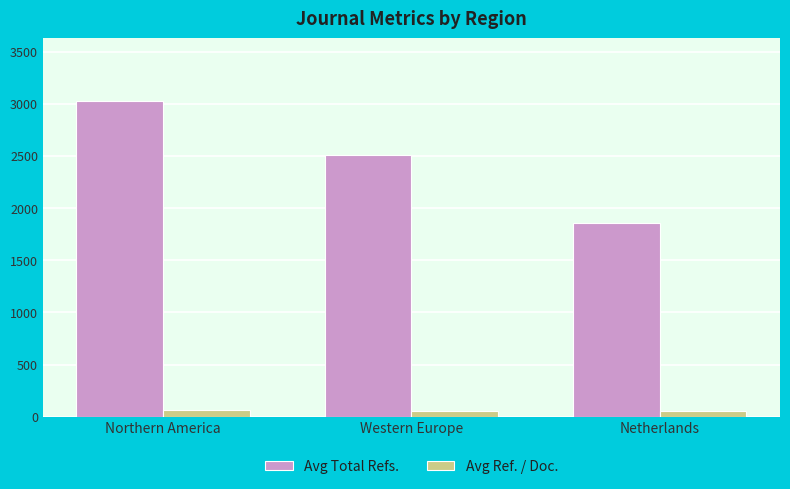

At Netherlands, list the series in order from largest to smallest.

Avg Total Refs., Avg Ref. / Doc.